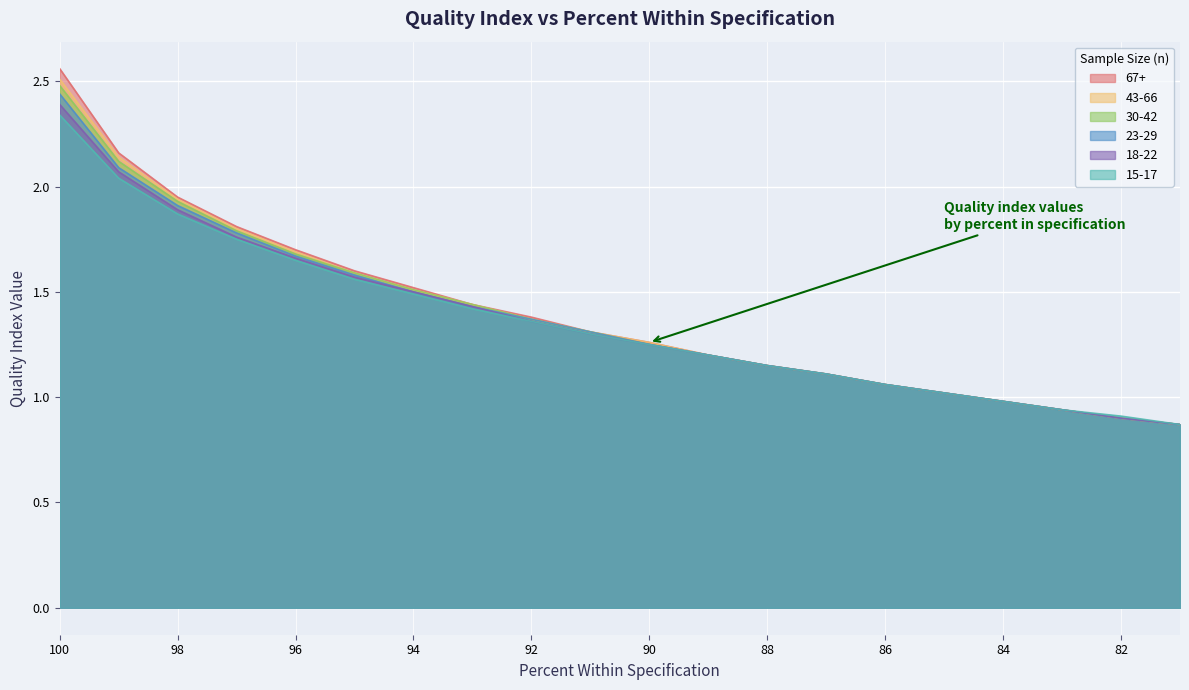

How many data points in 43-66 are above 1?

16